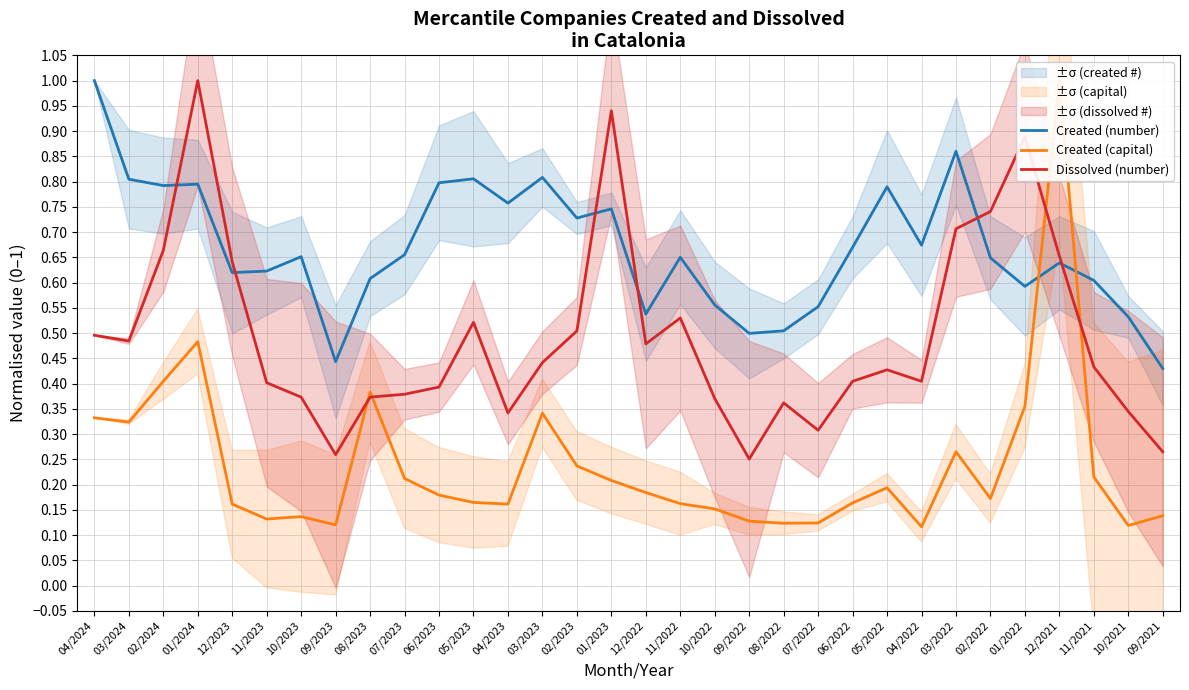

How many interior local peaks does the Created (capital) series have?

7